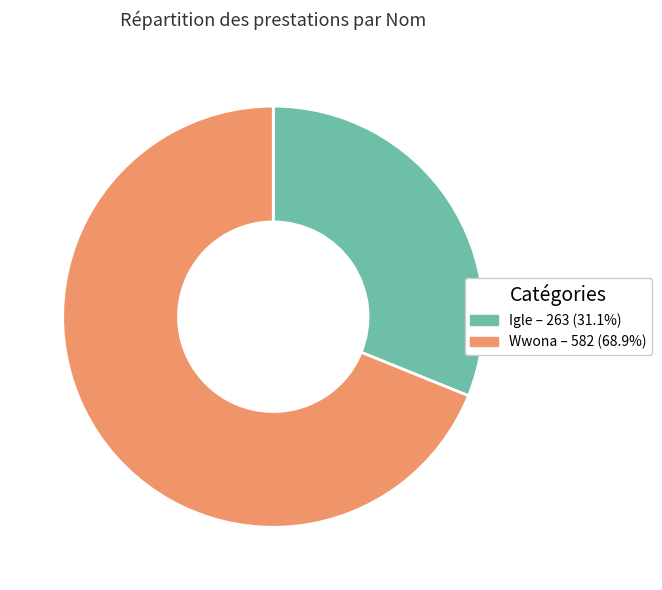

What is the largest slice in the pie chart?

Wwona